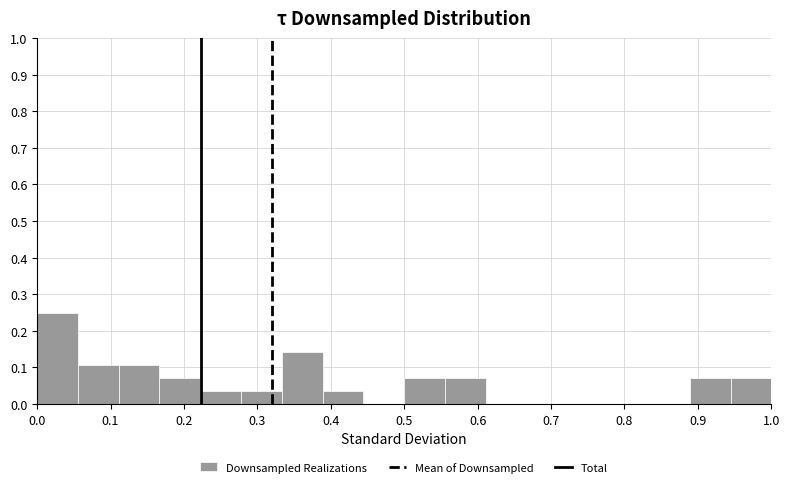

How tall is the bar that spans 0.33 to 0.39 on the x-axis? Neither the bar edges nor the heights are printed on the chart, so give them approximately, as read against the axes.

0.14